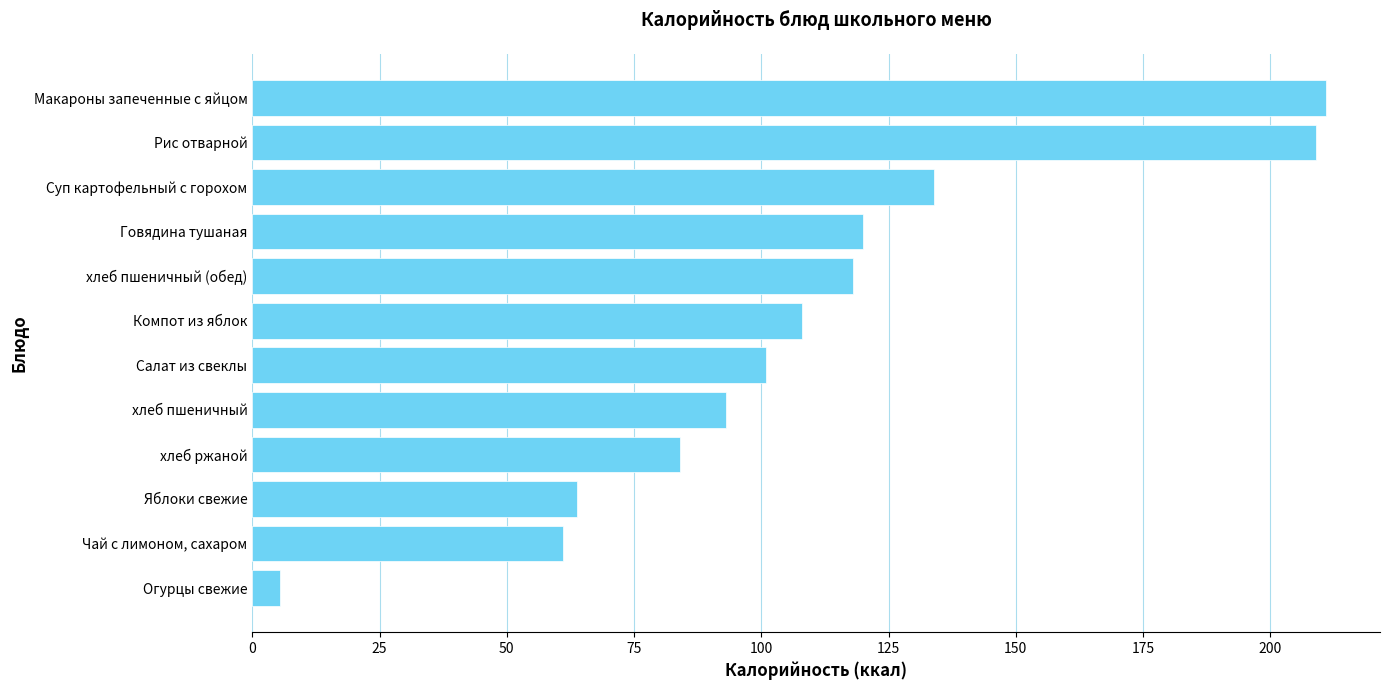

What is the maximum value shown in the chart?

211.0